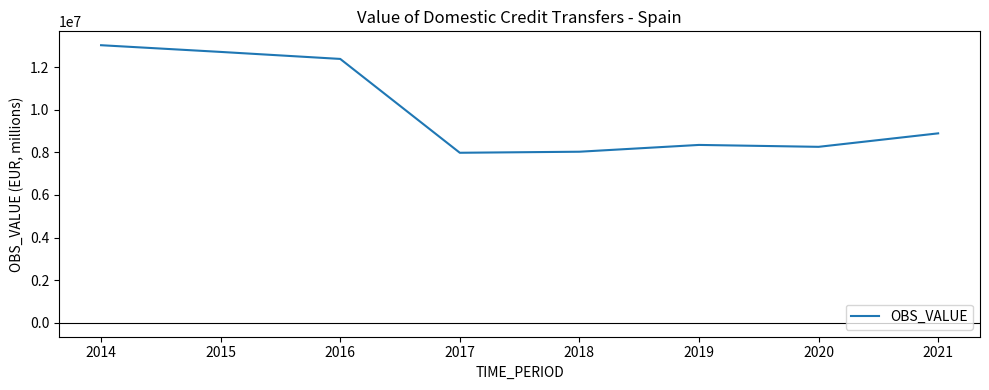

Where is the first local maximum?

2019